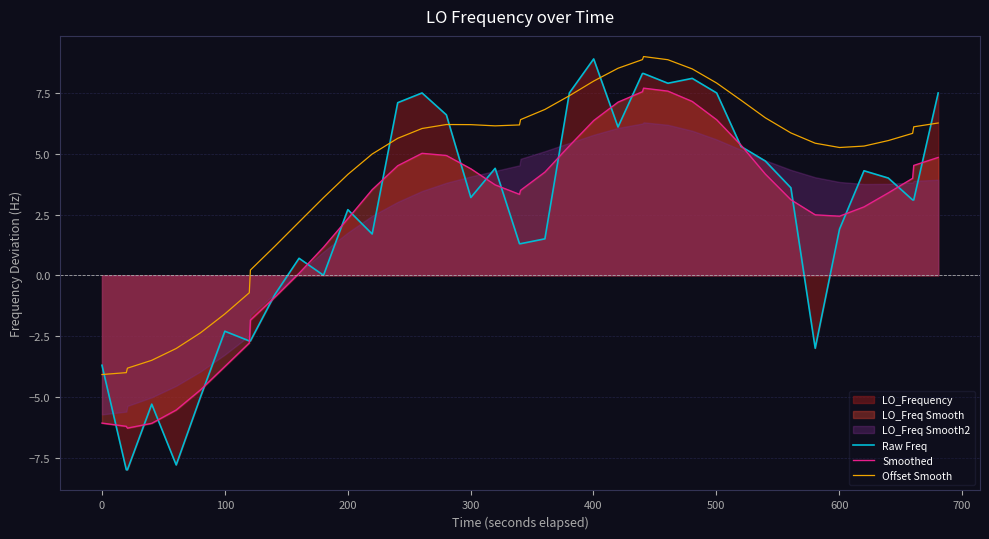

True or false: Smoothed and Offset Smooth intersect in this chart.

False